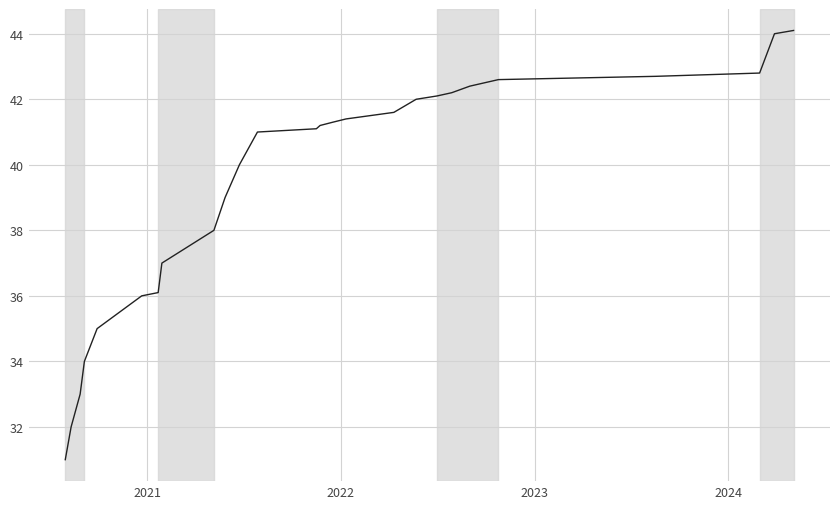

What is the minimum value shown in the chart?

31.0